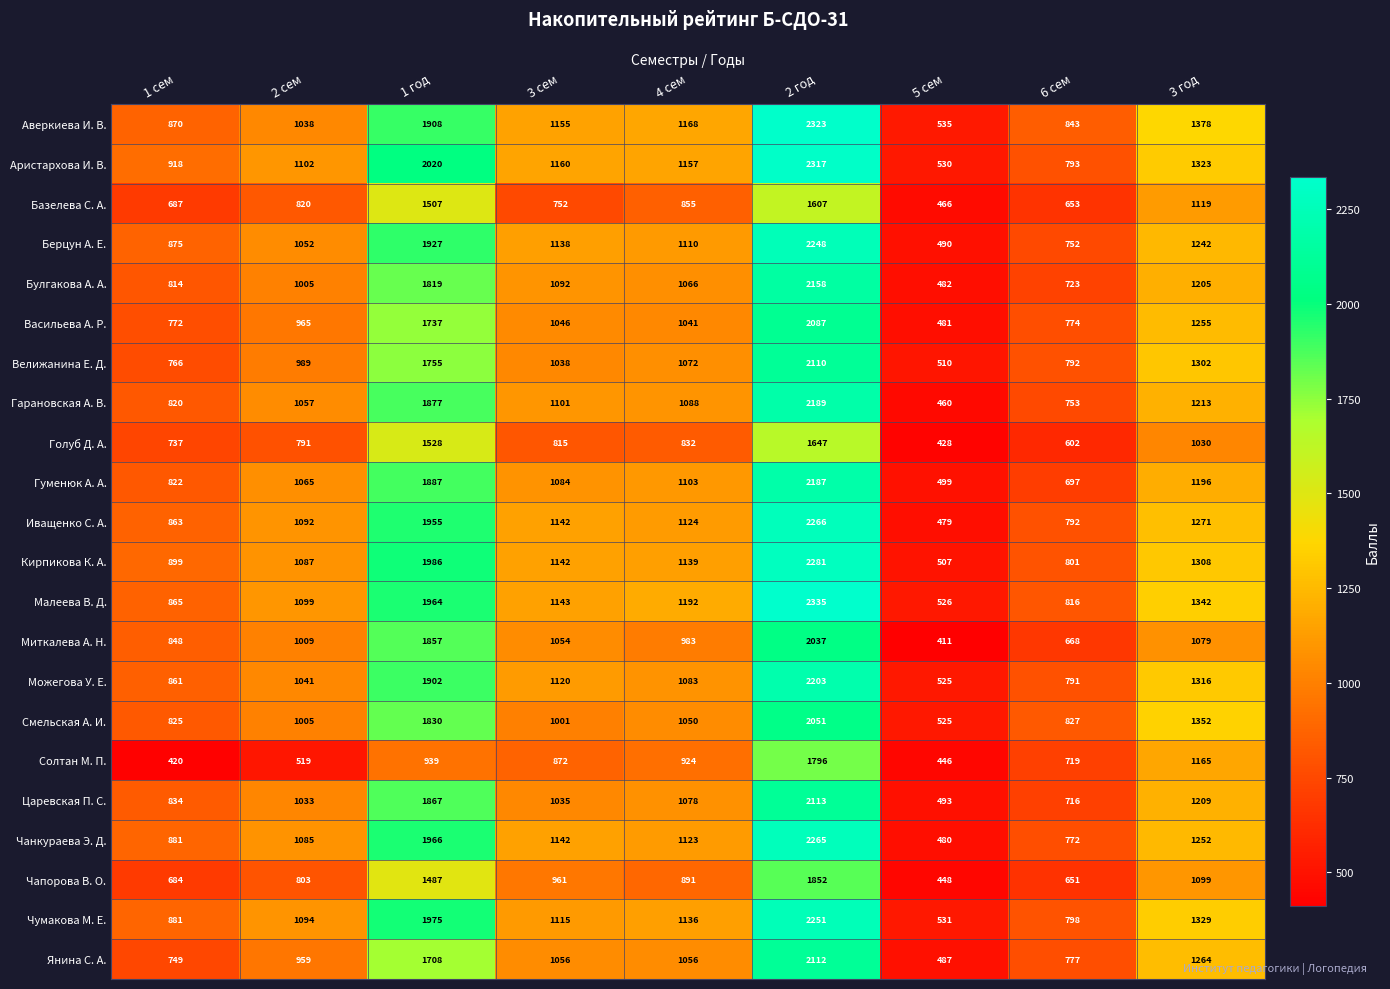

What is the sum of all Царевская П. С. values?

10378